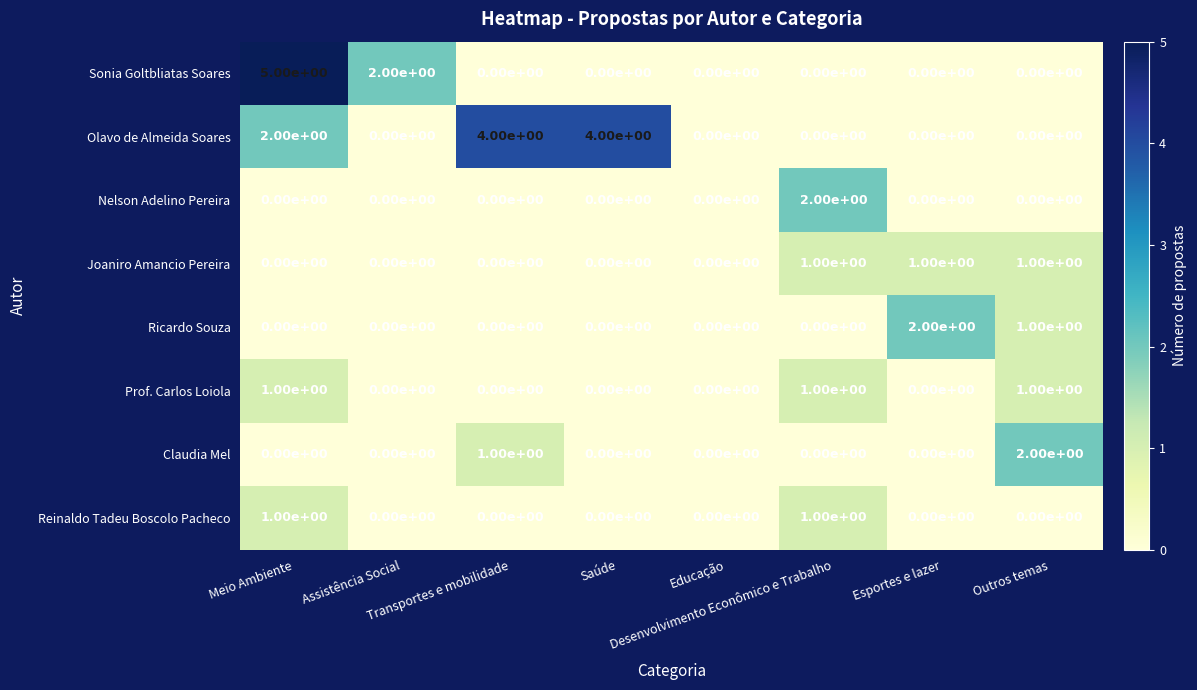

What is the difference between the maximum and minimum values in the Sonia Goltbliatas Soares series?

5